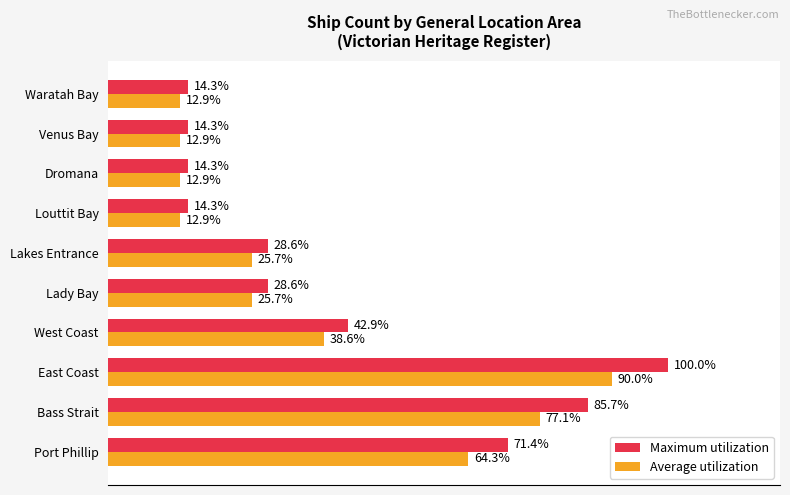

Is the value of Average utilization at Lakes Entrance greater than the value of Maximum utilization at Waratah Bay?

Yes